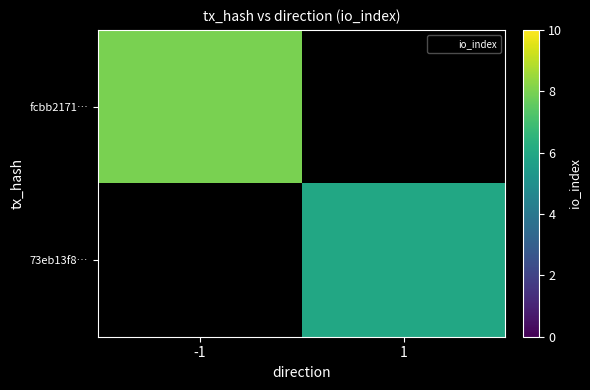

Count the number of categories in the chart.

2